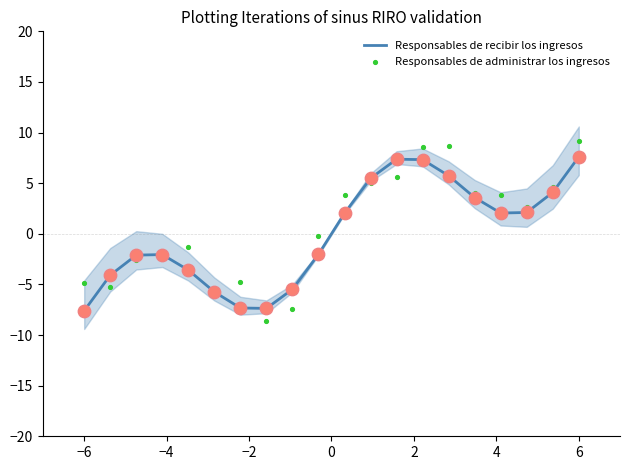

Which series contains the highest Y value?

Responsables de administrar los ingresos